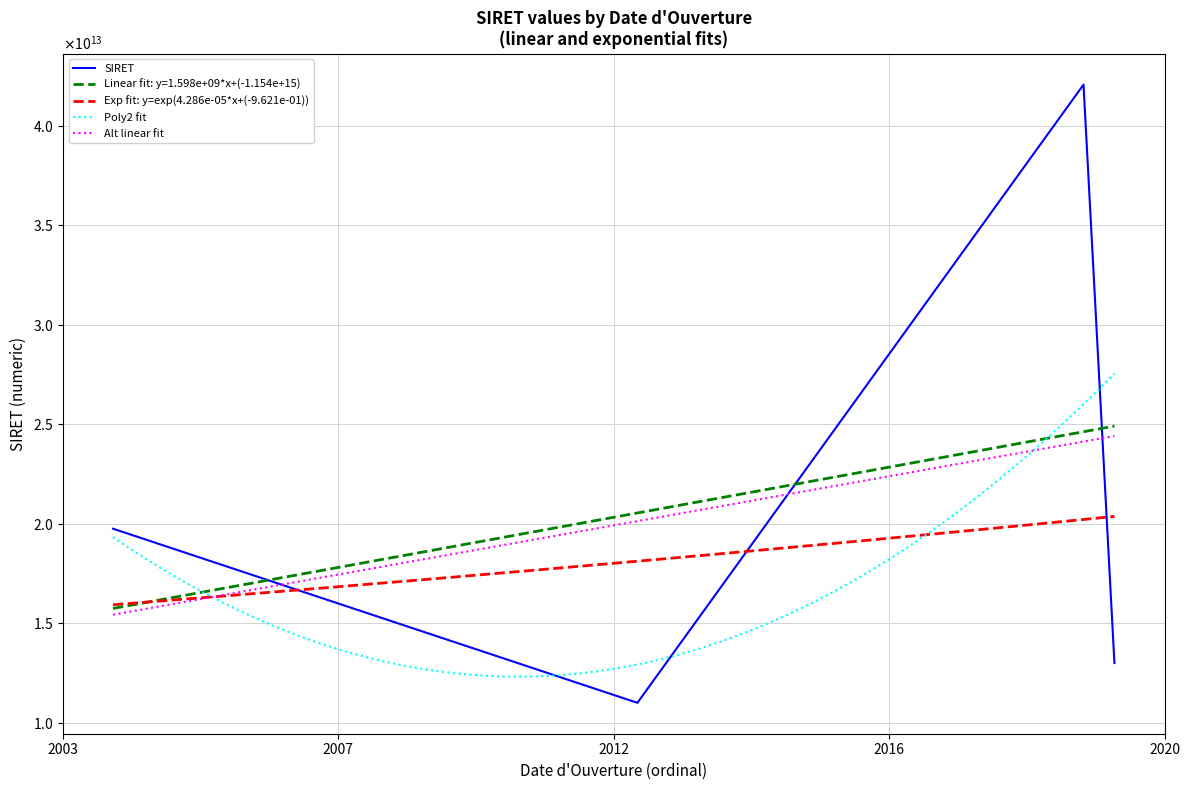

What is the difference between the values at 16/05/2012 and 07/11/2019?

1998213599978